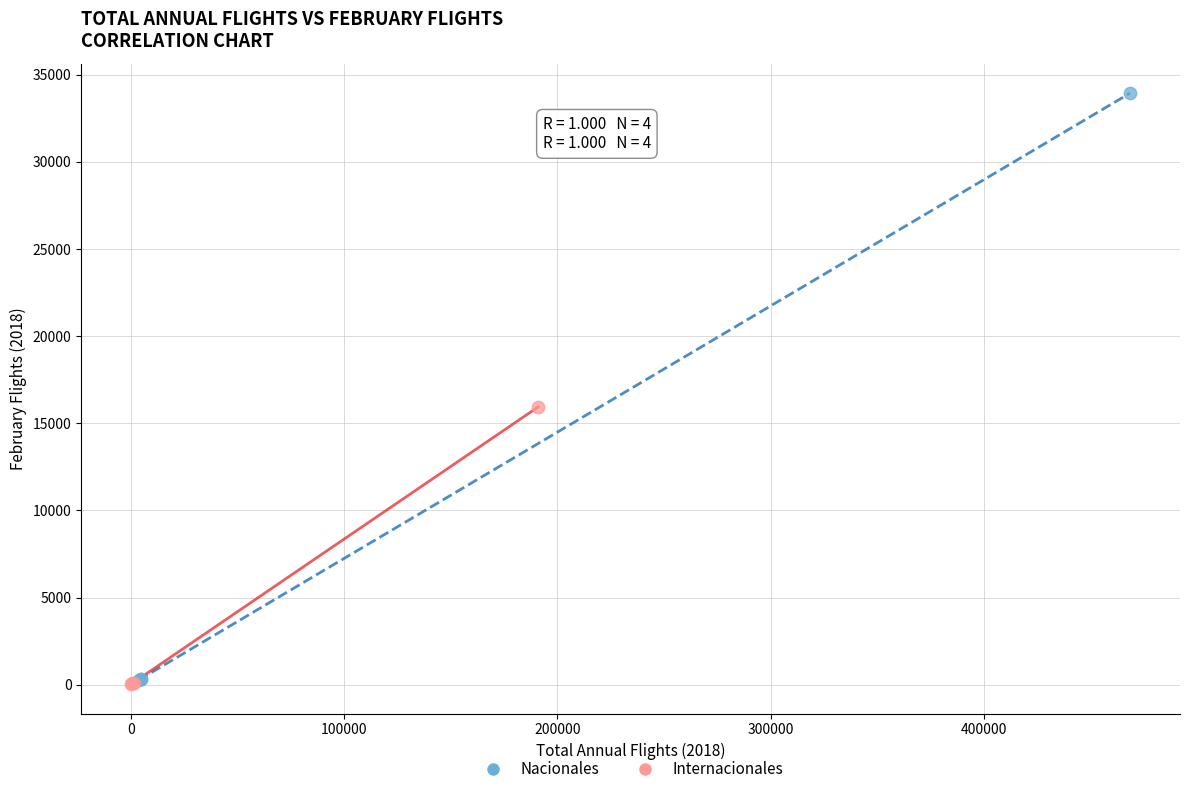

What are all the series names shown in the legend?

Nacionales, Internacionales